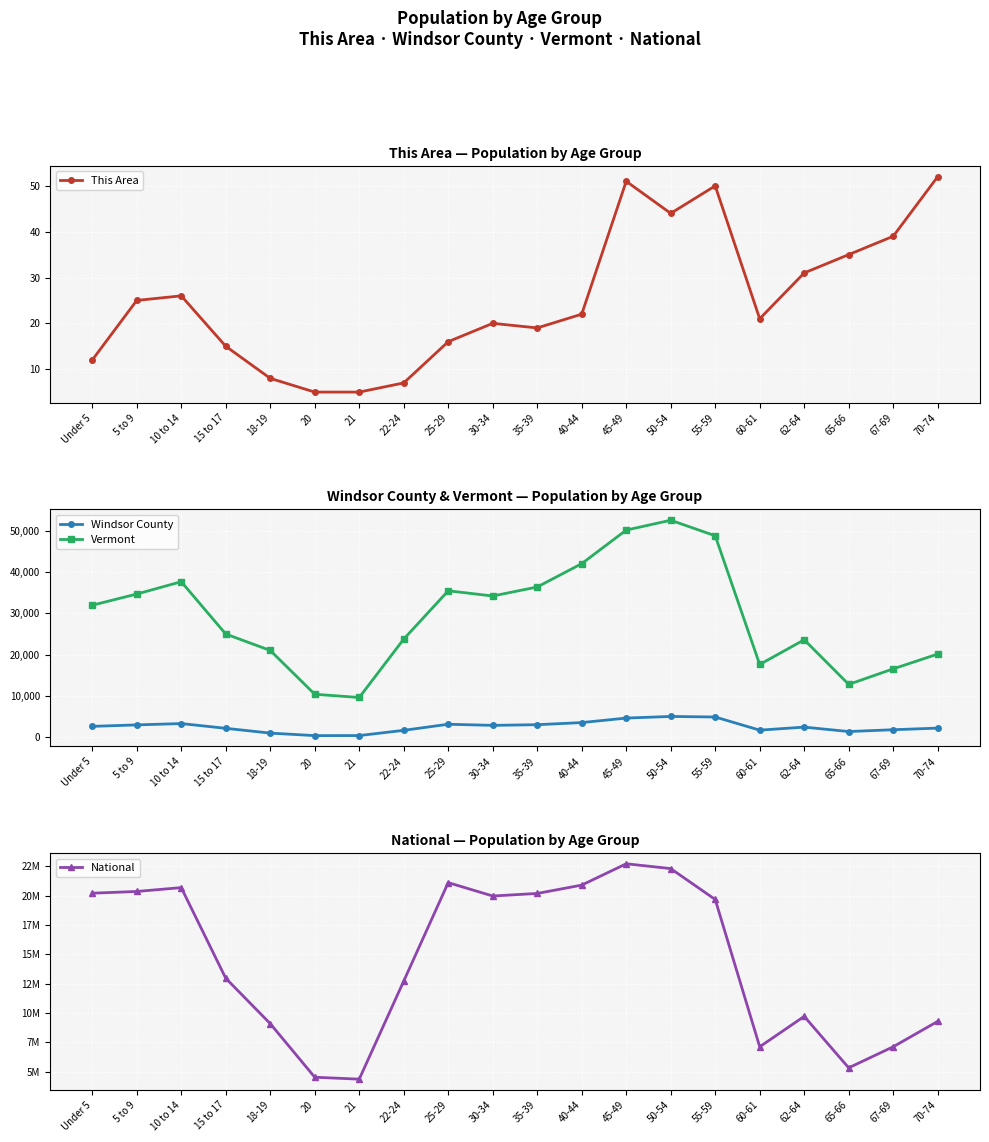

List the series in order of their peak value, highest first.

National, Vermont, Windsor County, This Area